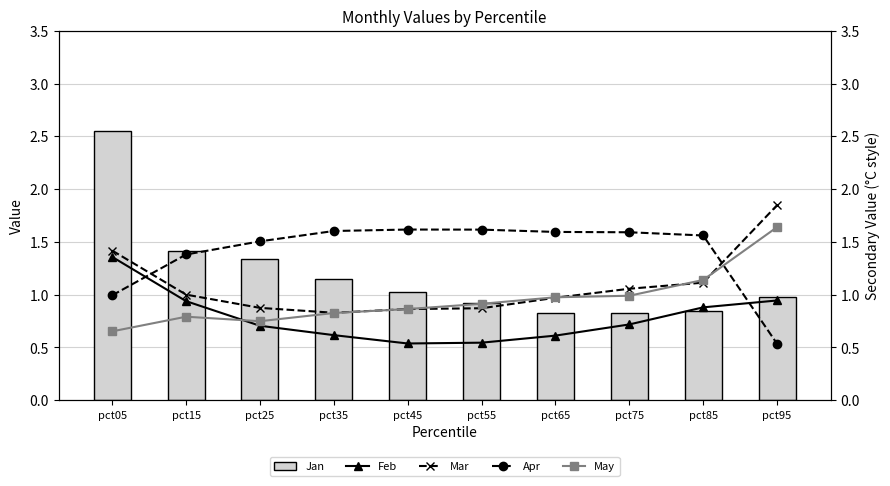

Reading left to right, what are all the values shown in this chart?

Jan: 2.6	1.4	1.3	1.1	1.0	0.9	0.8	0.8	0.8	1.0
Feb: 1.4	0.9	0.7	0.6	0.5	0.5	0.6	0.7	0.9	0.9
Mar: 1.4	1.0	0.9	0.8	0.9	0.9	1.0	1.1	1.1	1.8
Apr: 1.0	1.4	1.5	1.6	1.6	1.6	1.6	1.6	1.6	0.5
May: 0.7	0.8	0.7	0.8	0.9	0.9	1.0	1.0	1.1	1.6